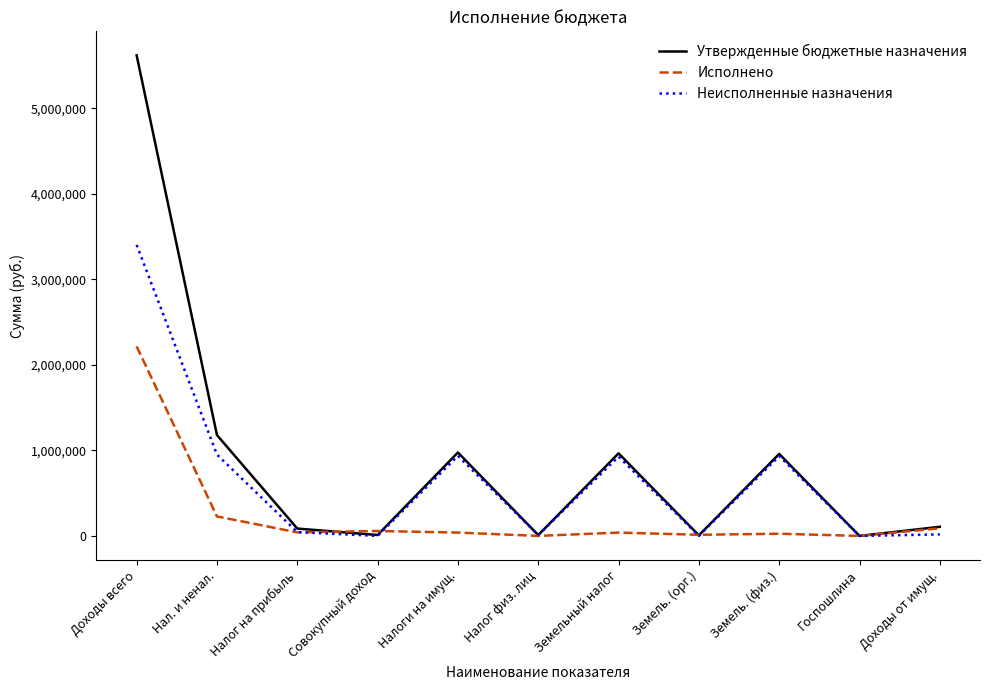

List the series in order of their overall mean, highest first.

Утвержденные бюджетные назначения, Неисполненные назначения, Исполнено